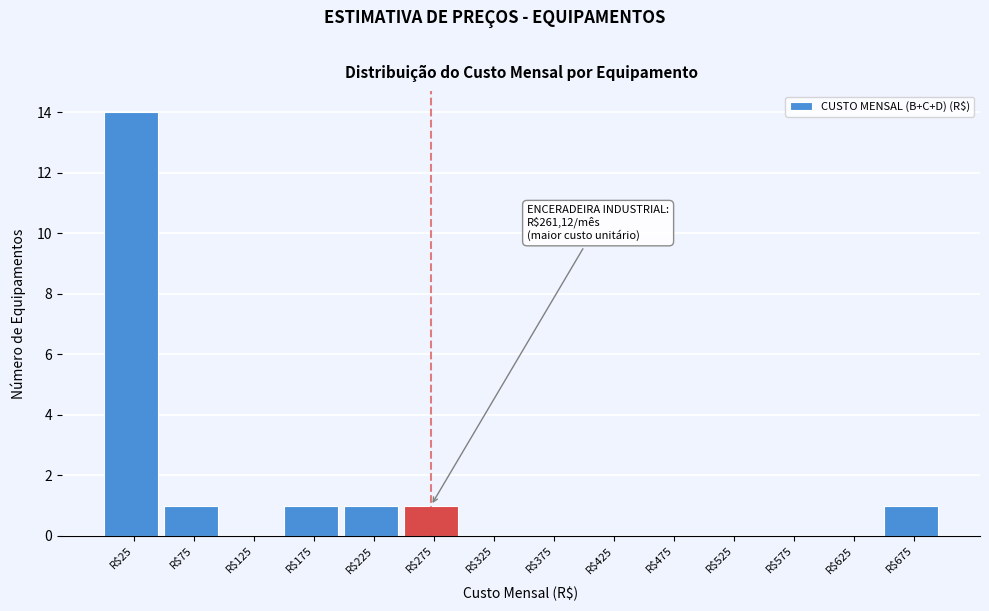

Which range on the x-axis has the tallest bar?

0 to 50